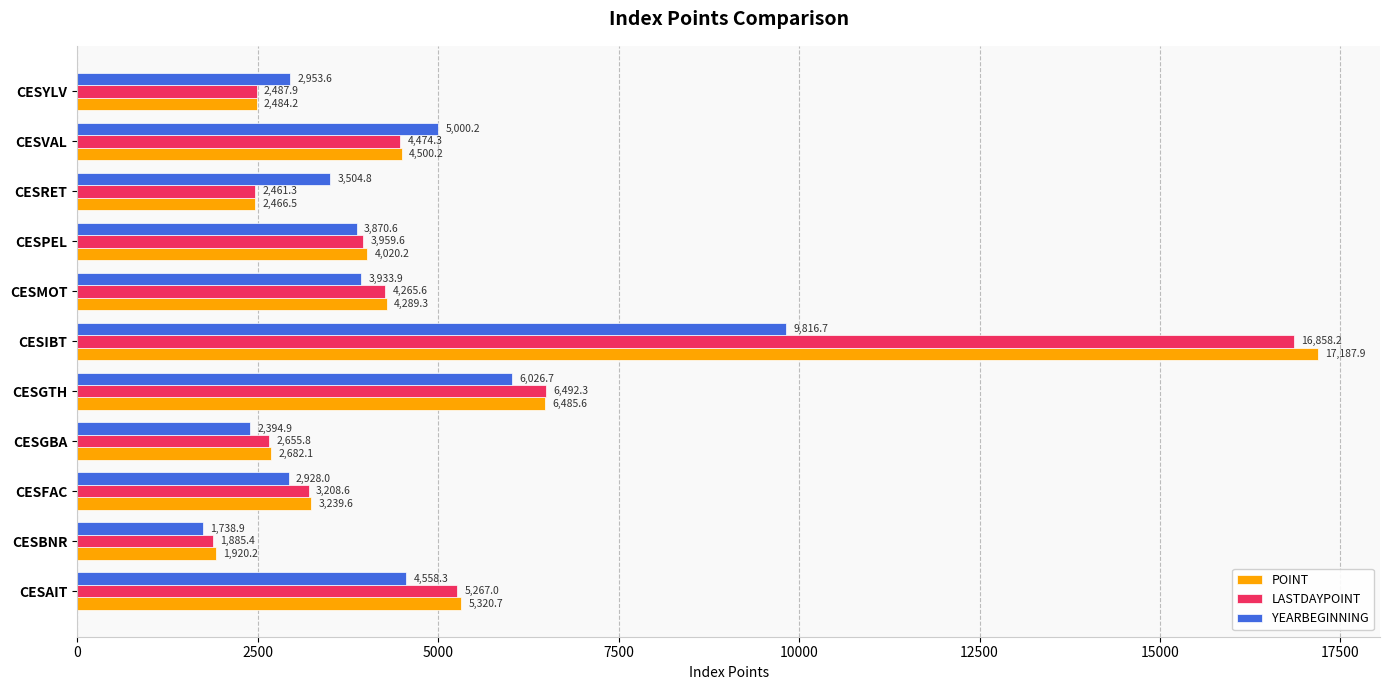

Which series has the largest range (max minus min)?

POINT